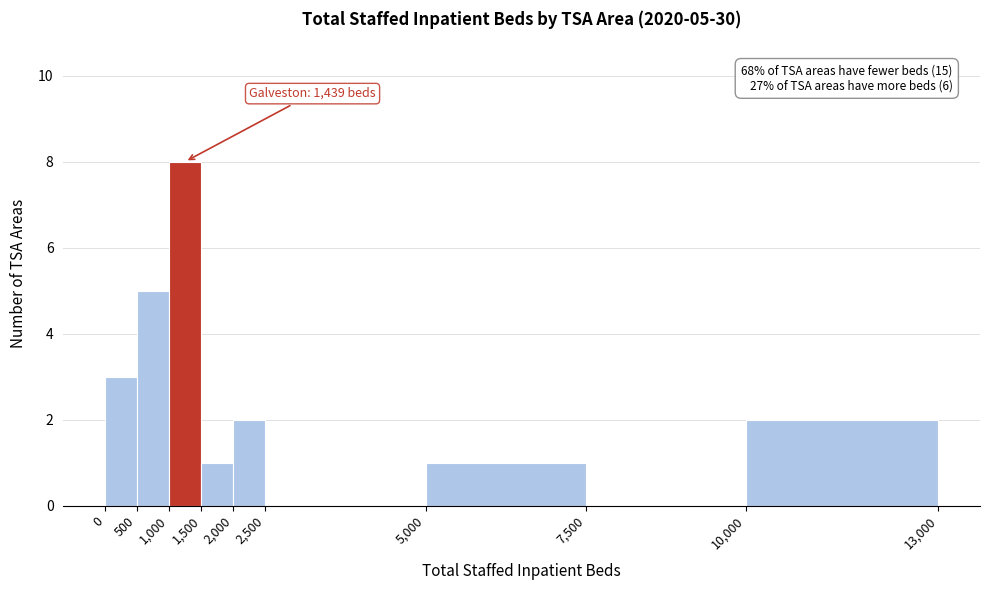

Over which range of the x-axis is the bar tallest?

1,000 to 1,500